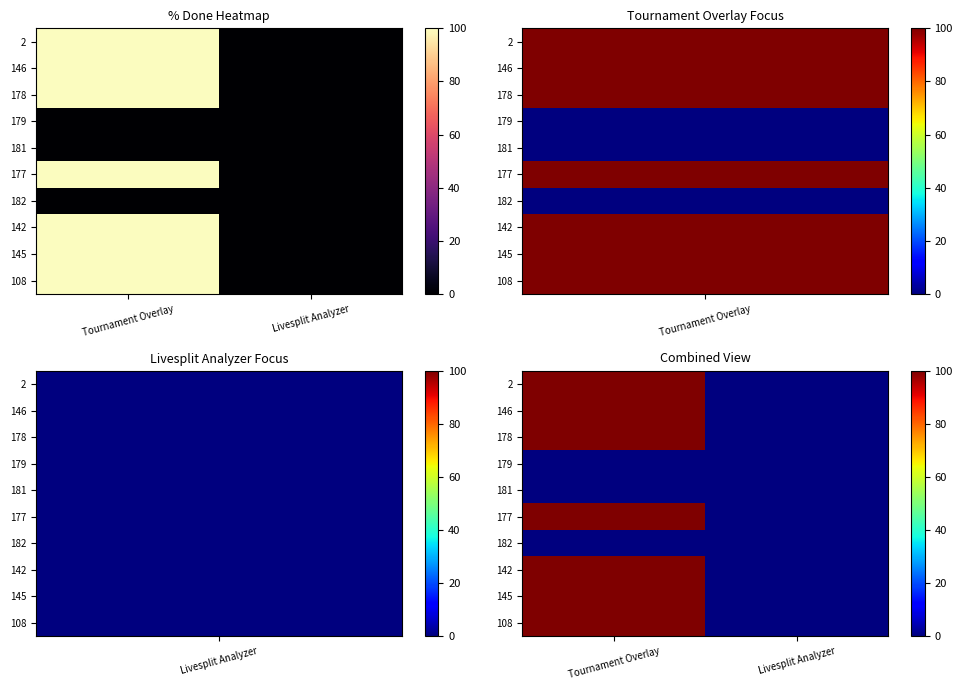

How many data points does each series have?

2